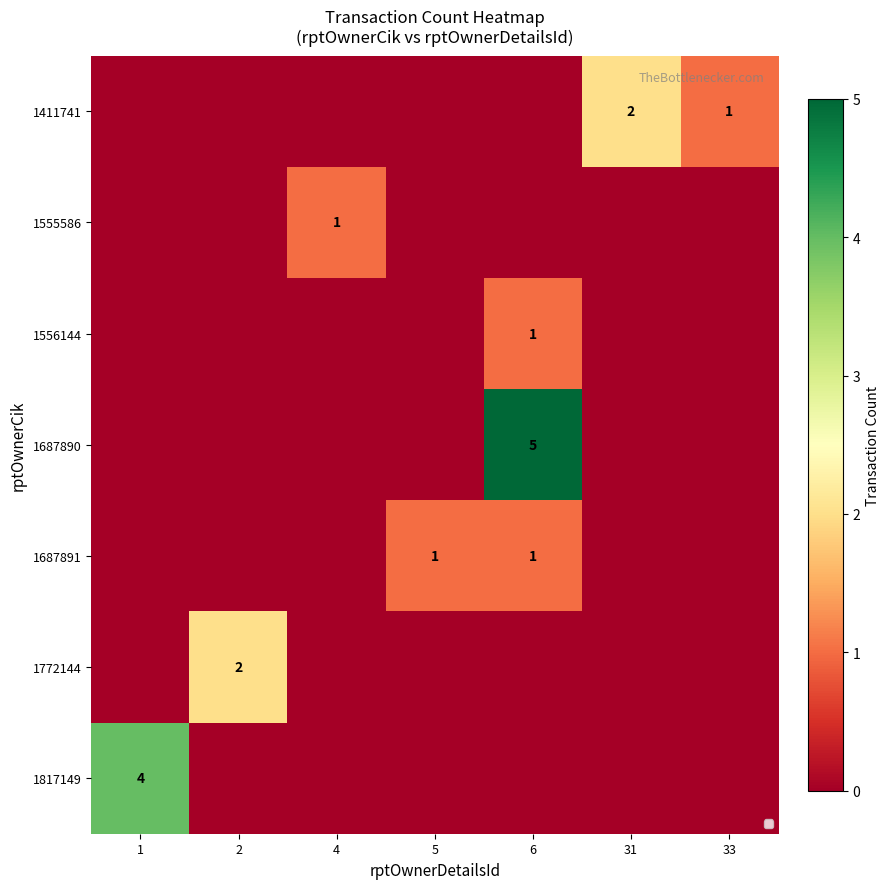

The value of 1772144 at 2 is 1. True or false?

False